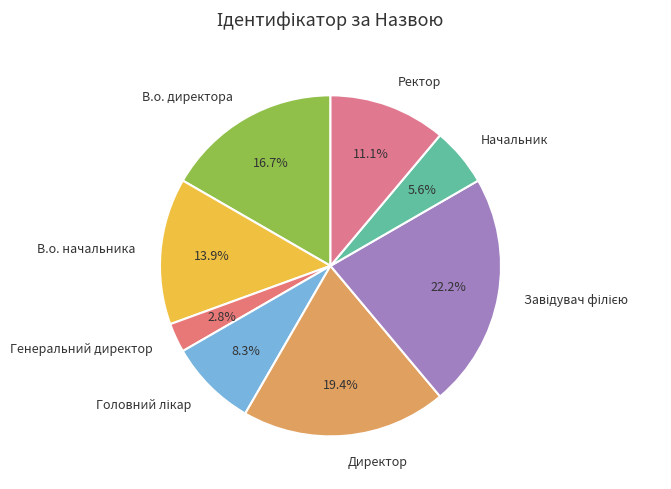

How many segments does this pie chart have?

8